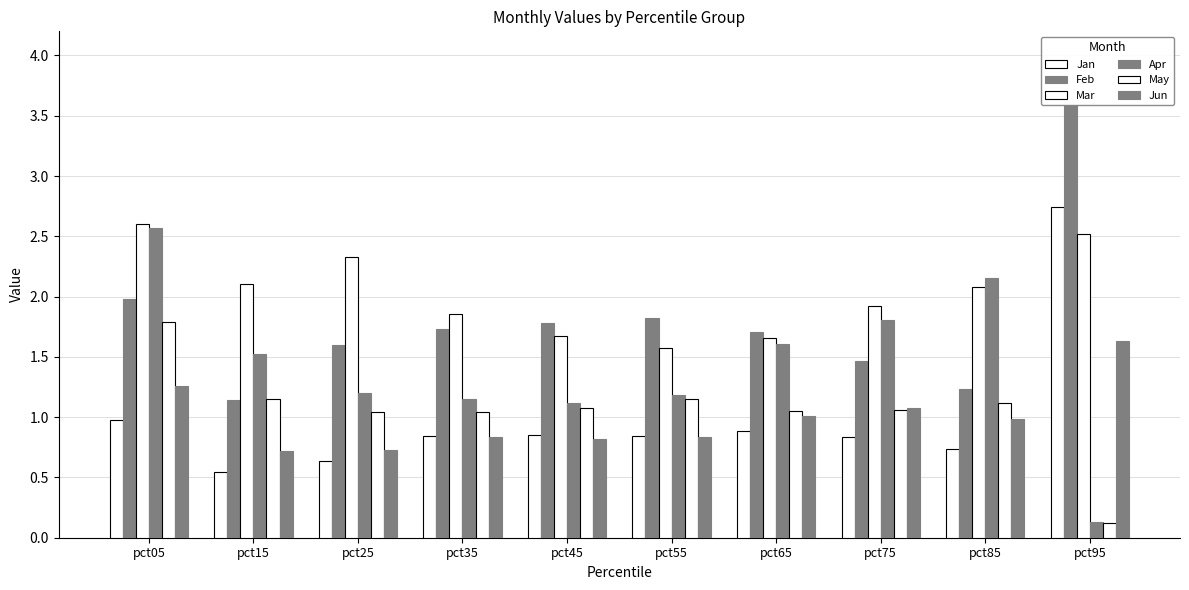

What value does the Jun series have at pct25?

0.7